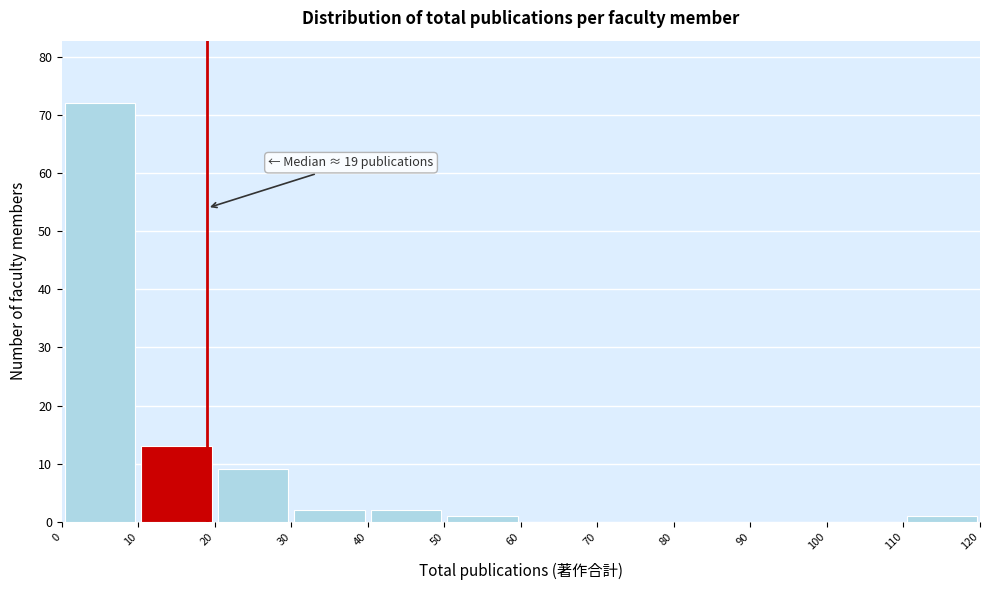

Over which range of the x-axis is the bar tallest?

0 to 10